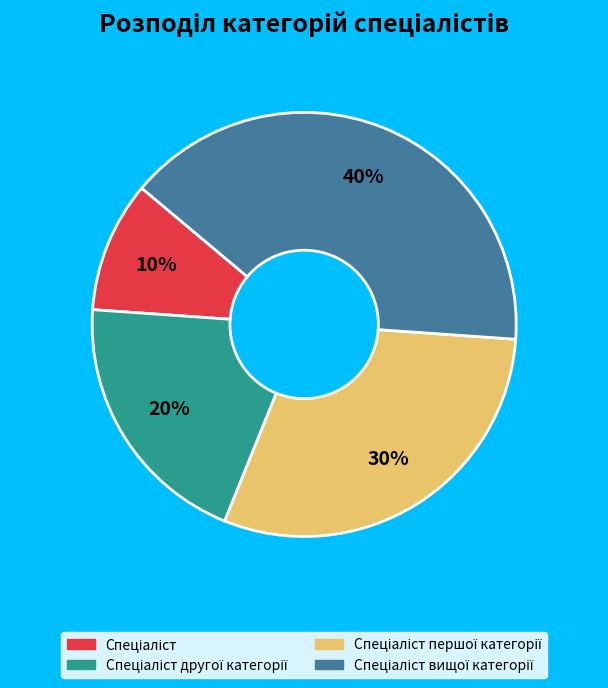

Is there any slice that represents more than half of the pie?

No